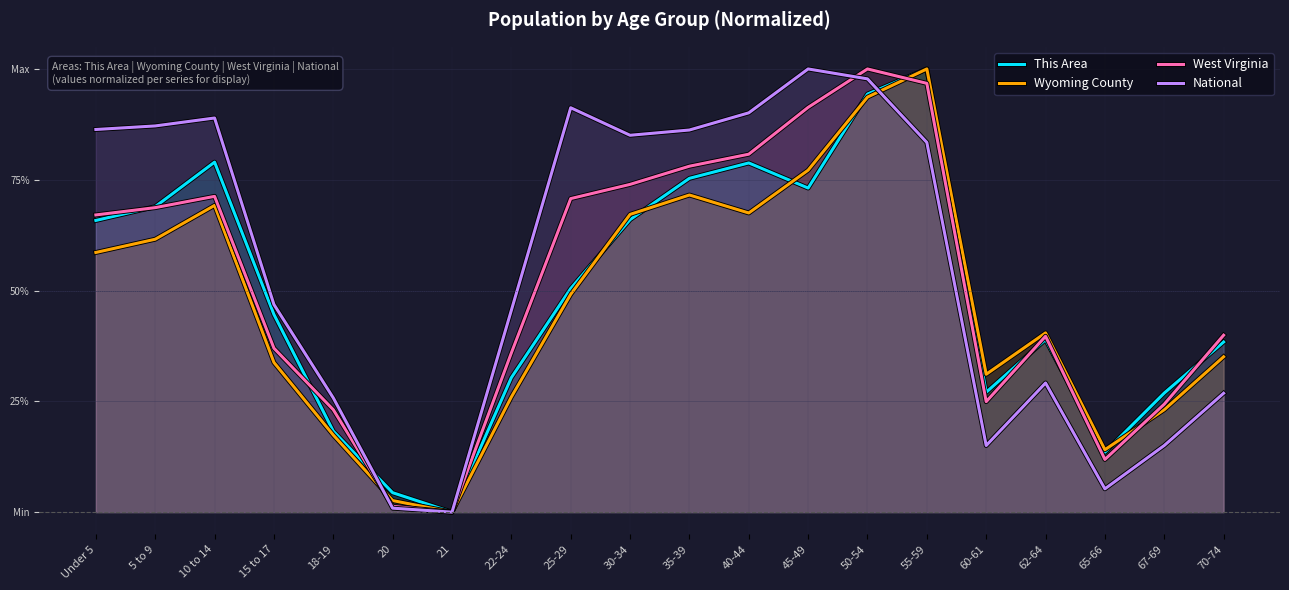

The value of National at 18-19 is 0.3. True or false?

True